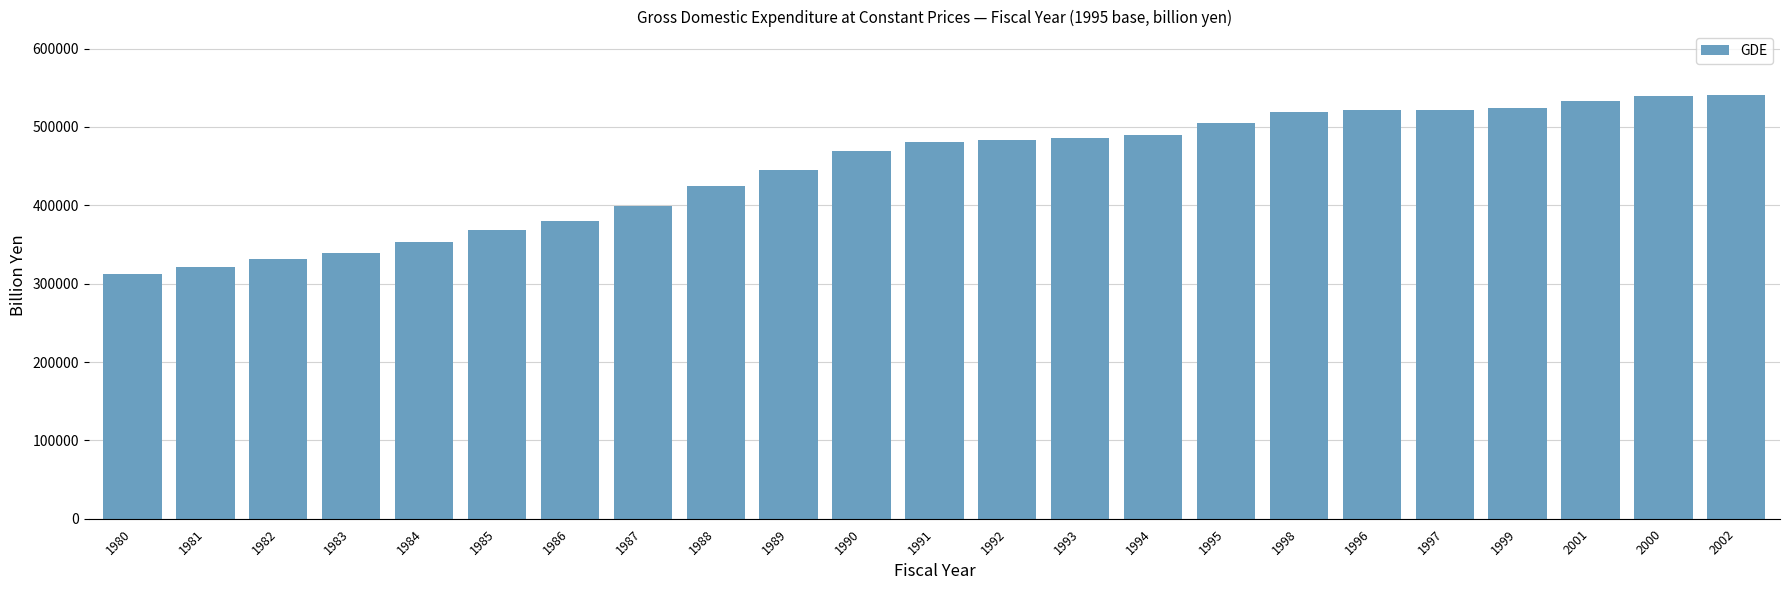

What is the difference between the values at 1999 and 1989?

79105.7